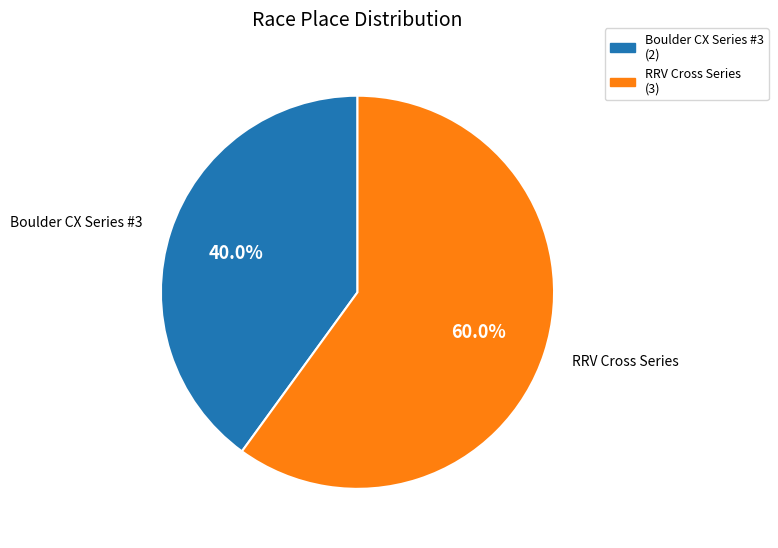

Is it true that Boulder CX Series #3 is 40% of the pie?

True